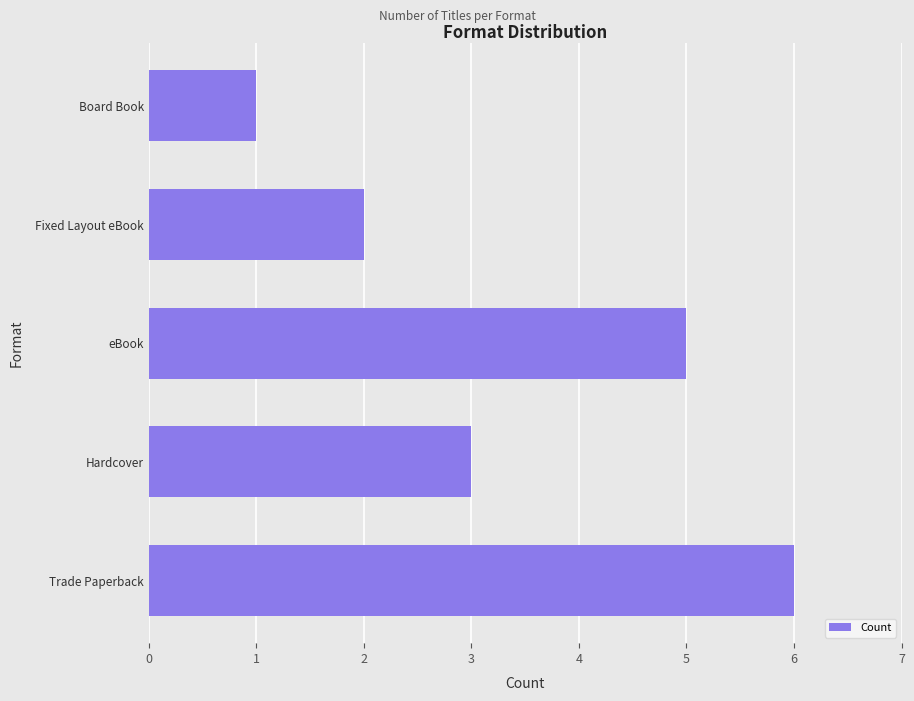

What is the change in value from Trade Paperback to Hardcover?

-3